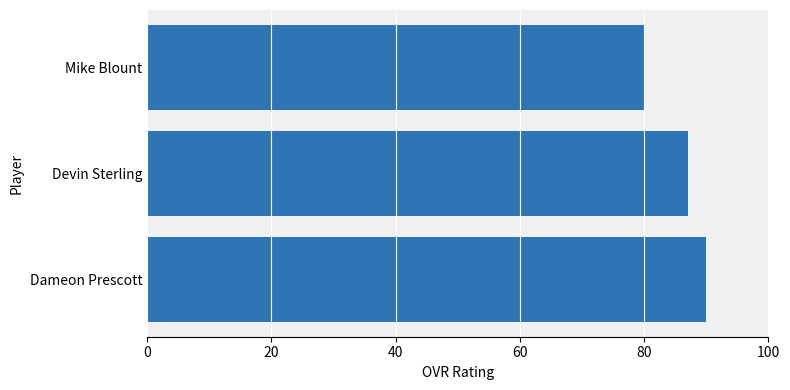

Which has a higher value, Devin Sterling or Mike Blount?

Devin Sterling